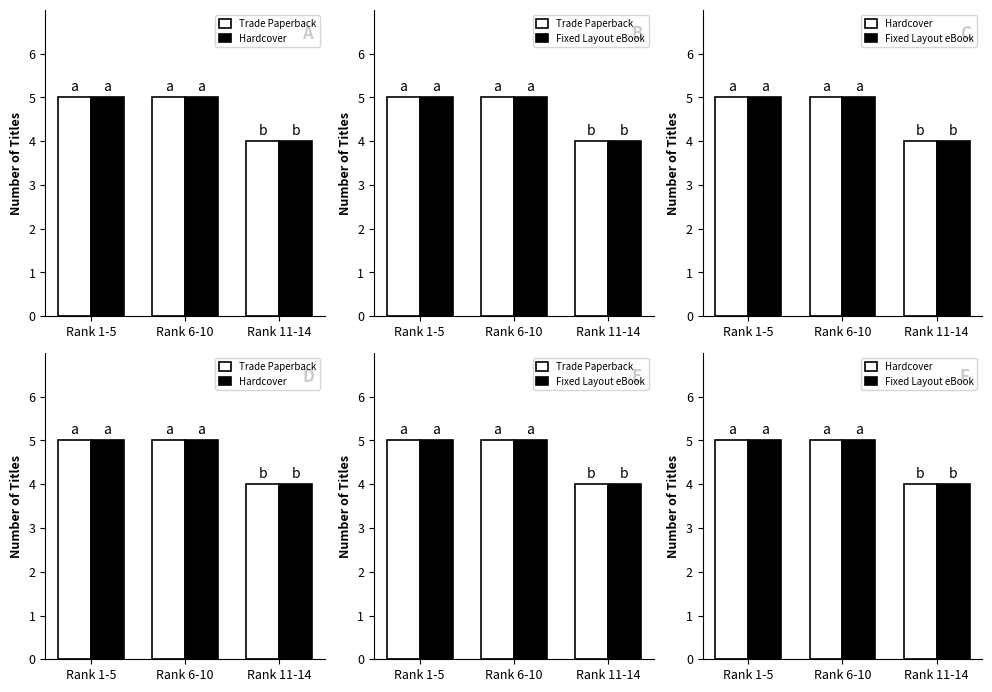

What is the label of the 2nd bar from the left?

Rank 6-10